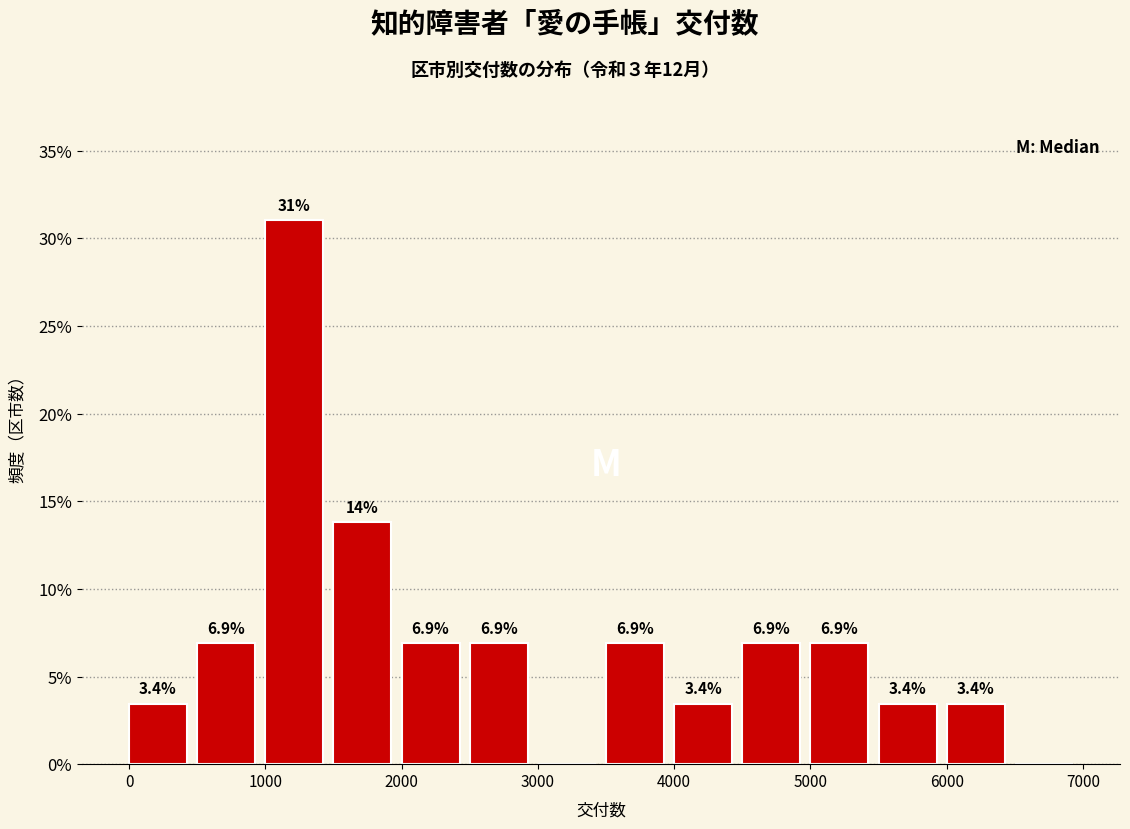

Over which range of the x-axis is the bar tallest?

1000 to 1500